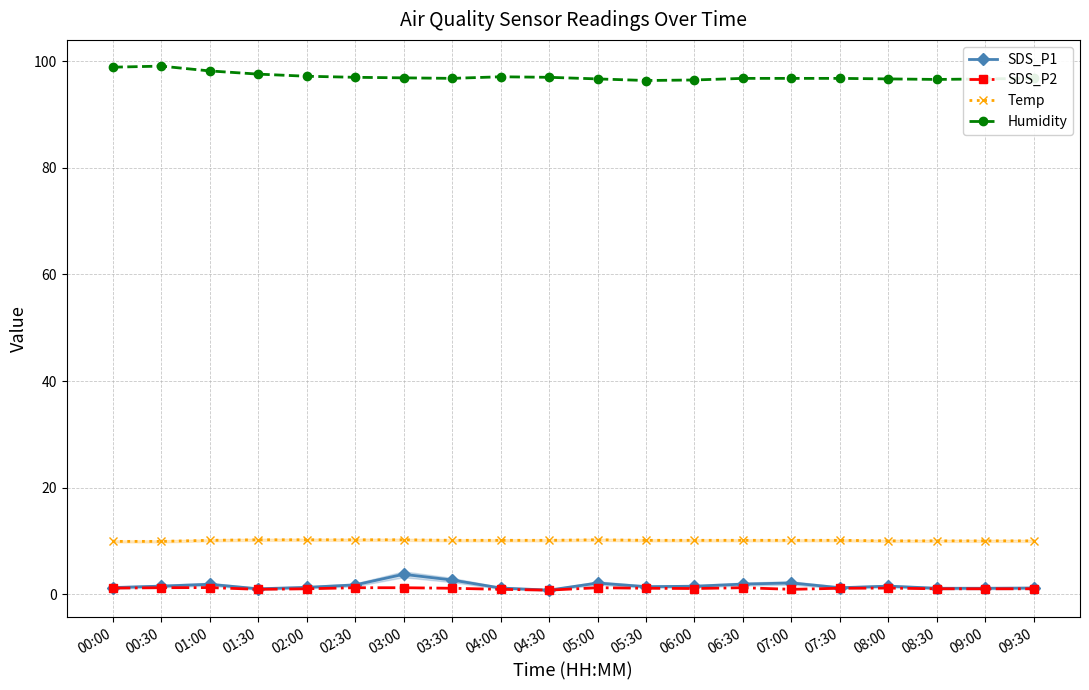

Between 00:30 and 07:00, which series saw the biggest shift?

Humidity